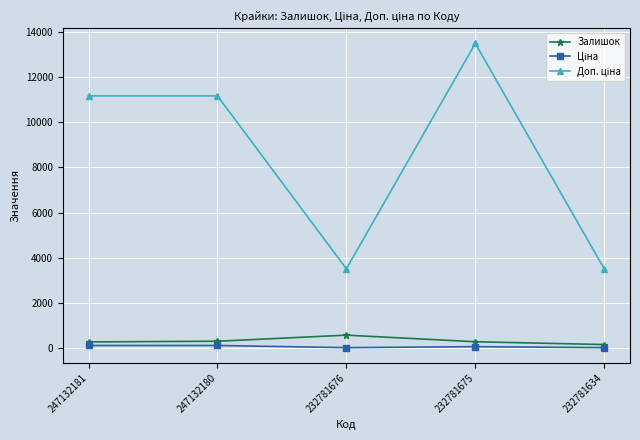

What is the sum of all Залишок values?

1570.0